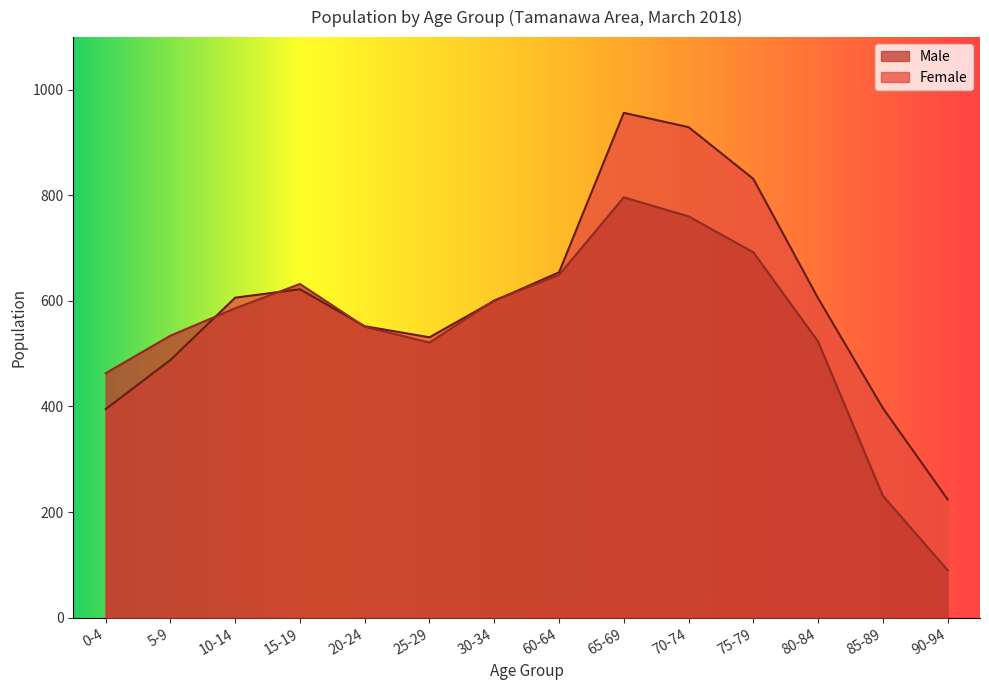

What is the highest value of the Female series?

956